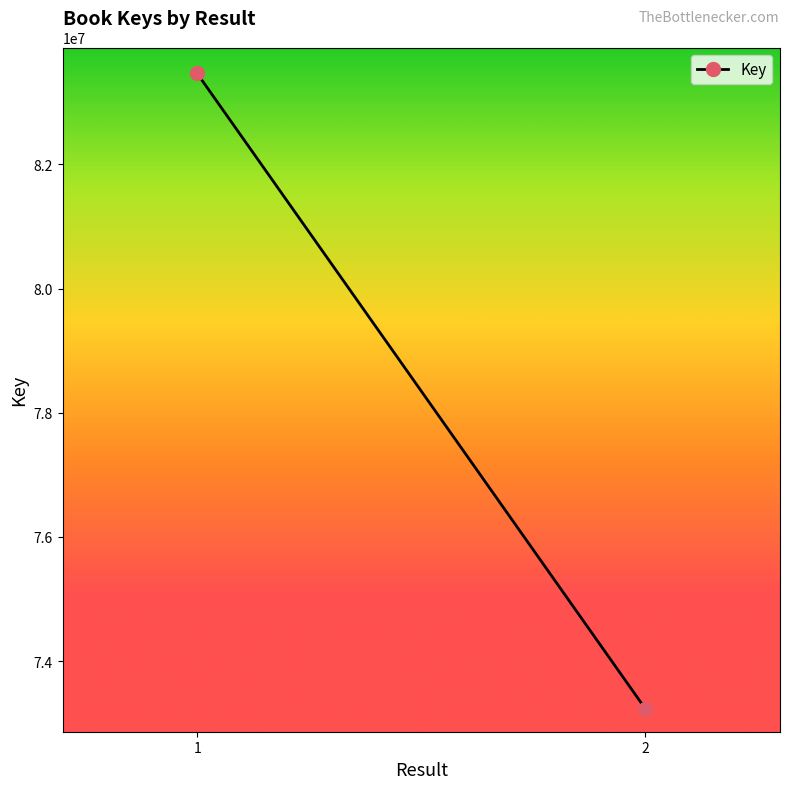

True or false: the data shows 83463318 at 1.

True